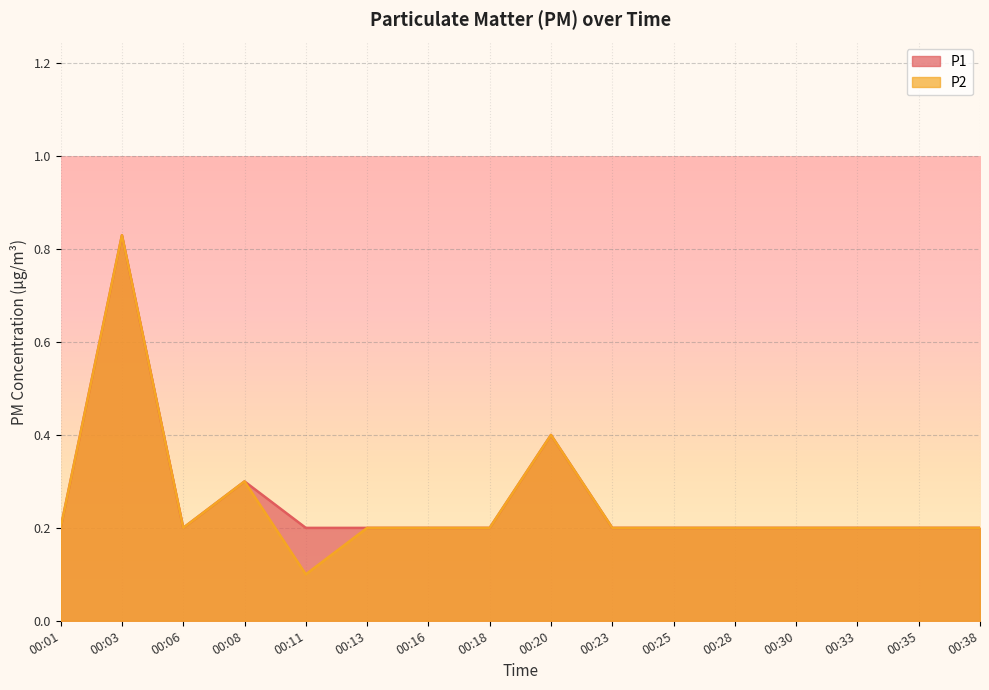

What is the average value of the P2 series?

0.3